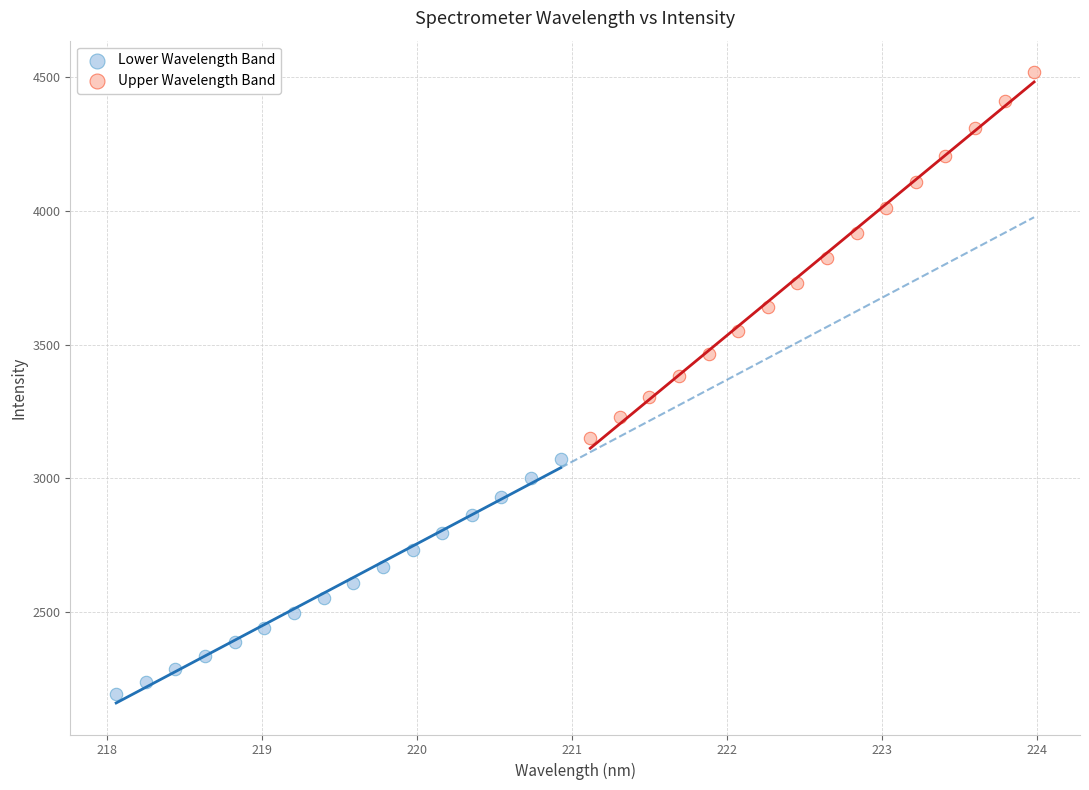

Which series contains the lowest Y value?

Lower Wavelength Band